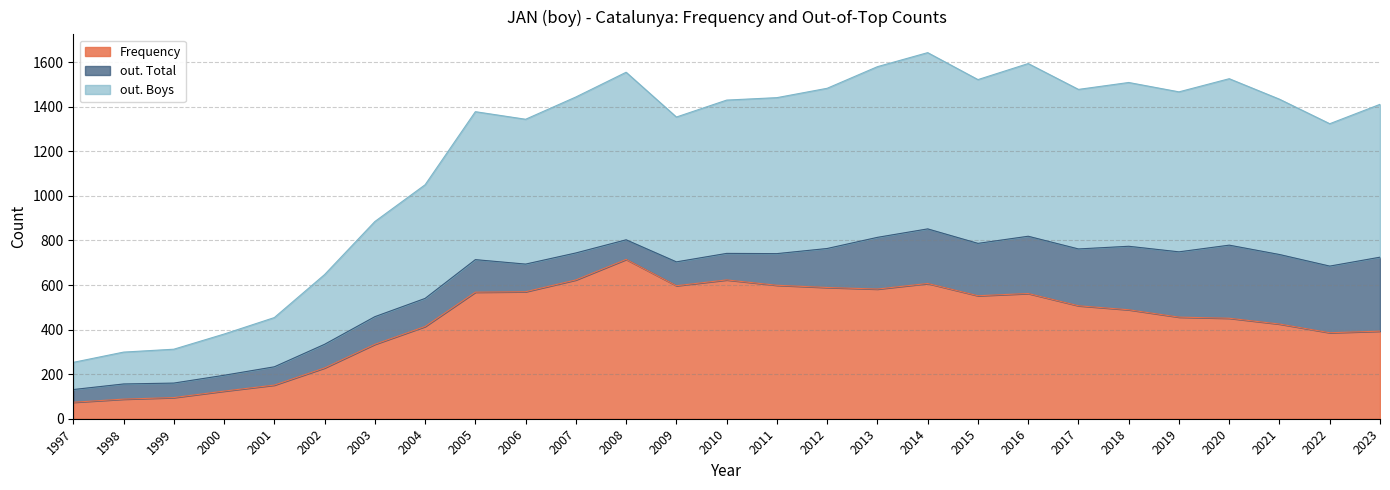

Where is the first local minimum for out. Total?

2006